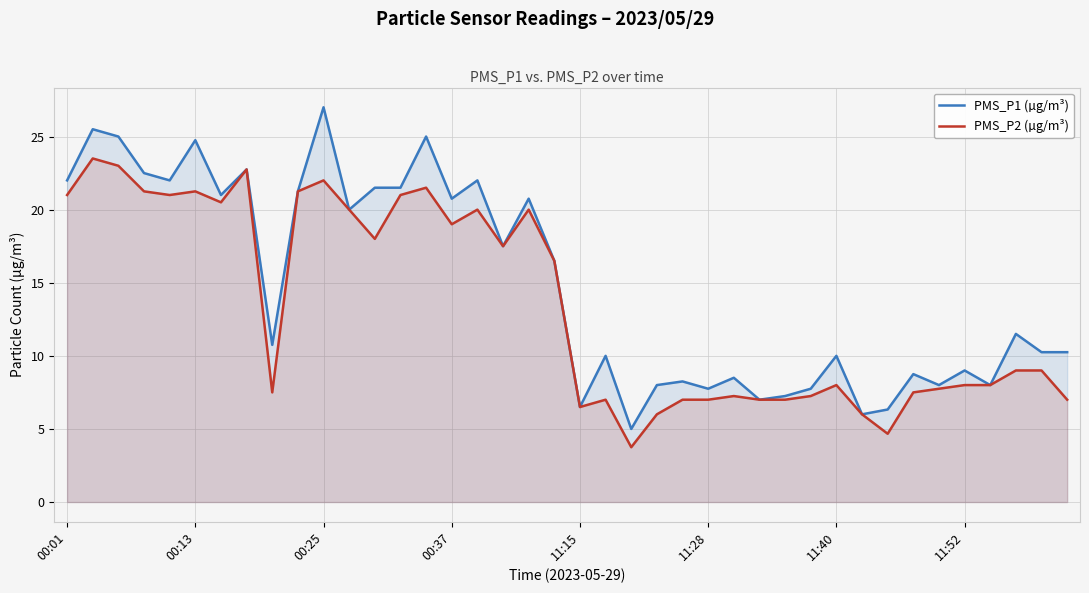

Which series has the largest range (max minus min)?

PMS_P1 (µg/m³)